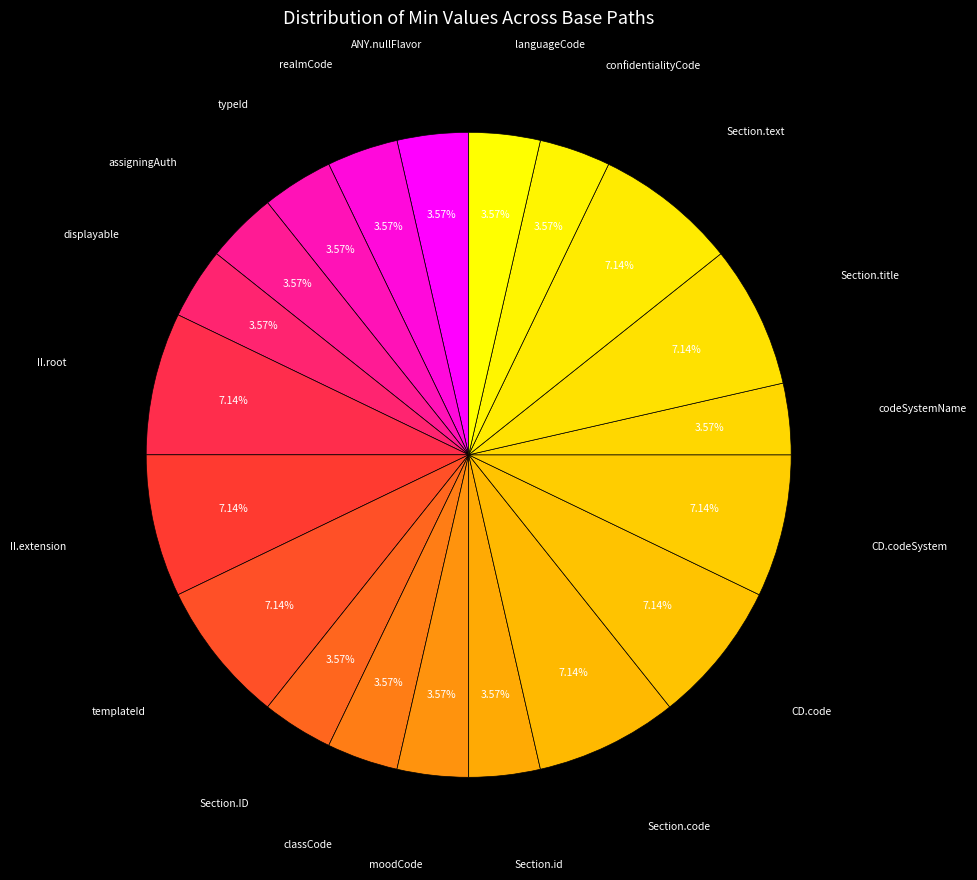

Is there any slice that represents more than half of the pie?

No